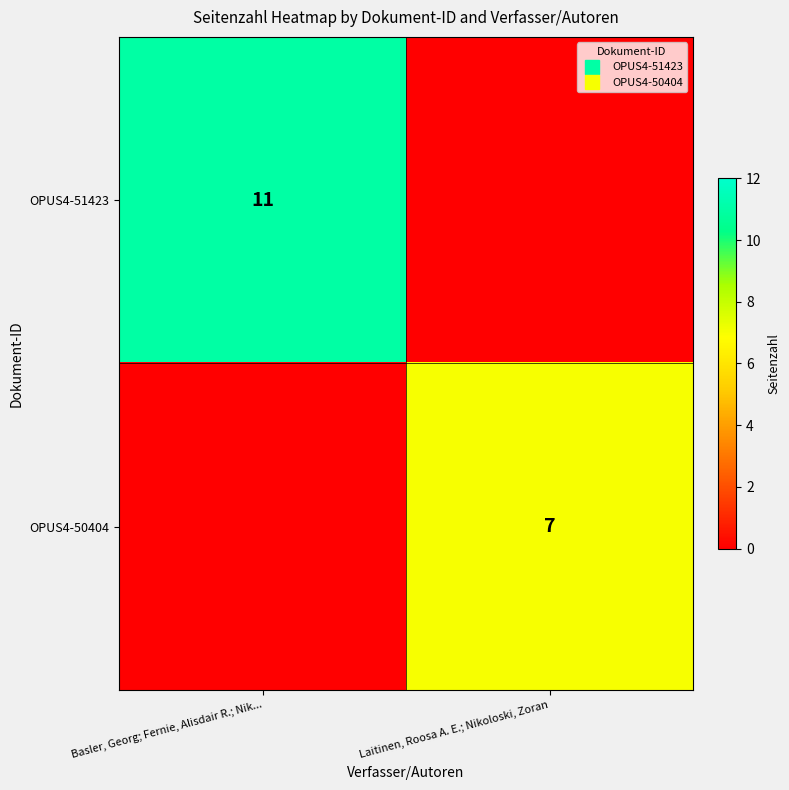

Rank the series by their average value, from lowest to highest.

OPUS4-50404, OPUS4-51423